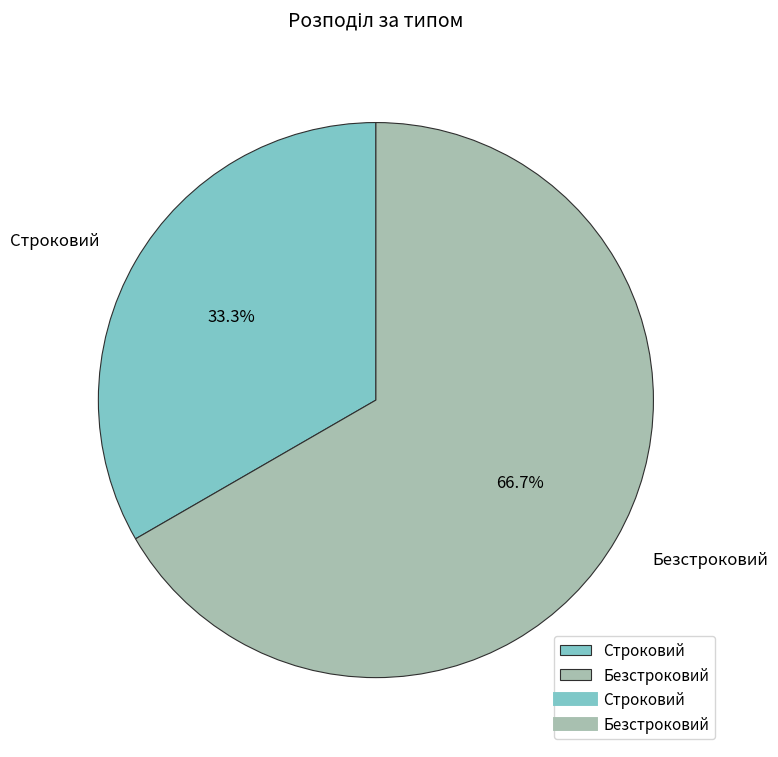

How many segments does this pie chart have?

2